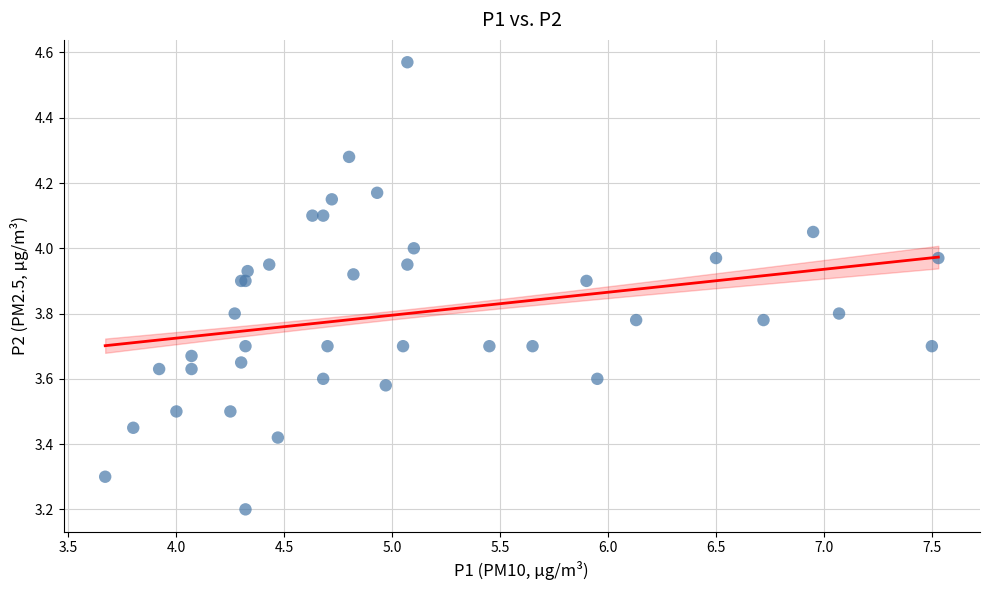

What Y value in the scatter plot is closest to 3?

3.2